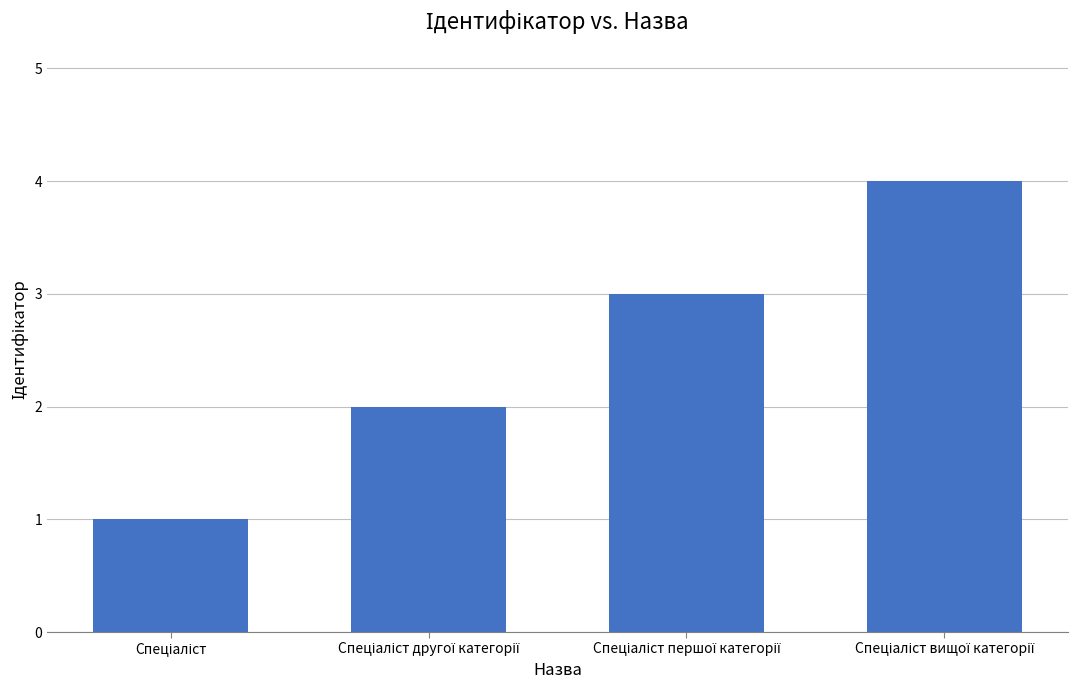

What is the maximum value shown in the chart?

4